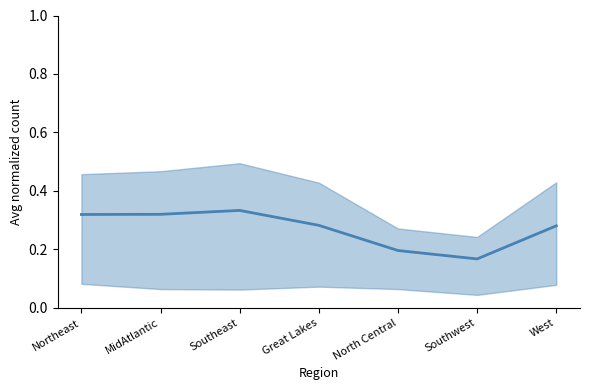

Reading left to right, list all the values displayed in this chart.

Northeast=0.3	MidAtlantic=0.3	Southeast=0.3	Great Lakes=0.3	North Central=0.2	Southwest=0.2	West=0.3